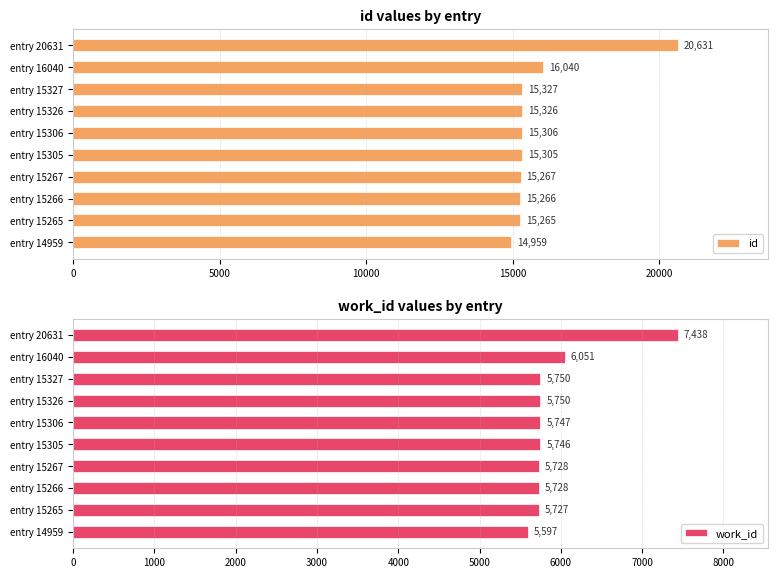

Which series has the largest total across all categories?

id